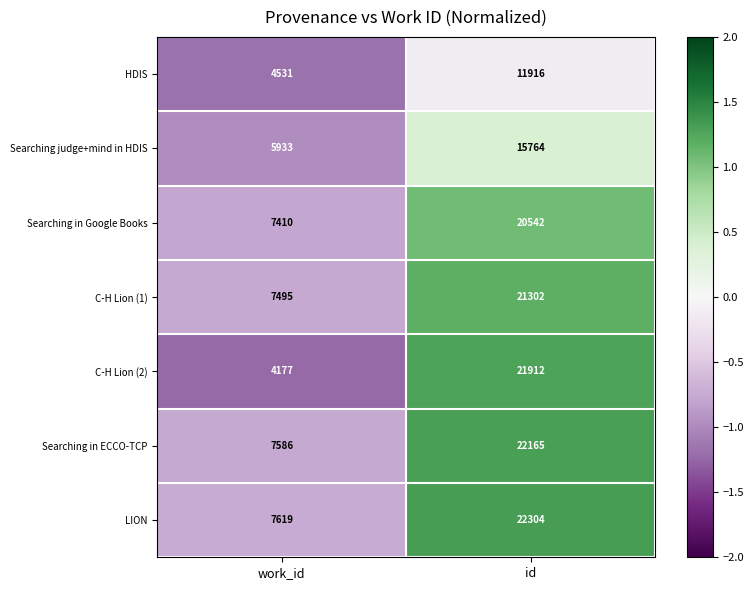

Count the number of data series in this chart.

7